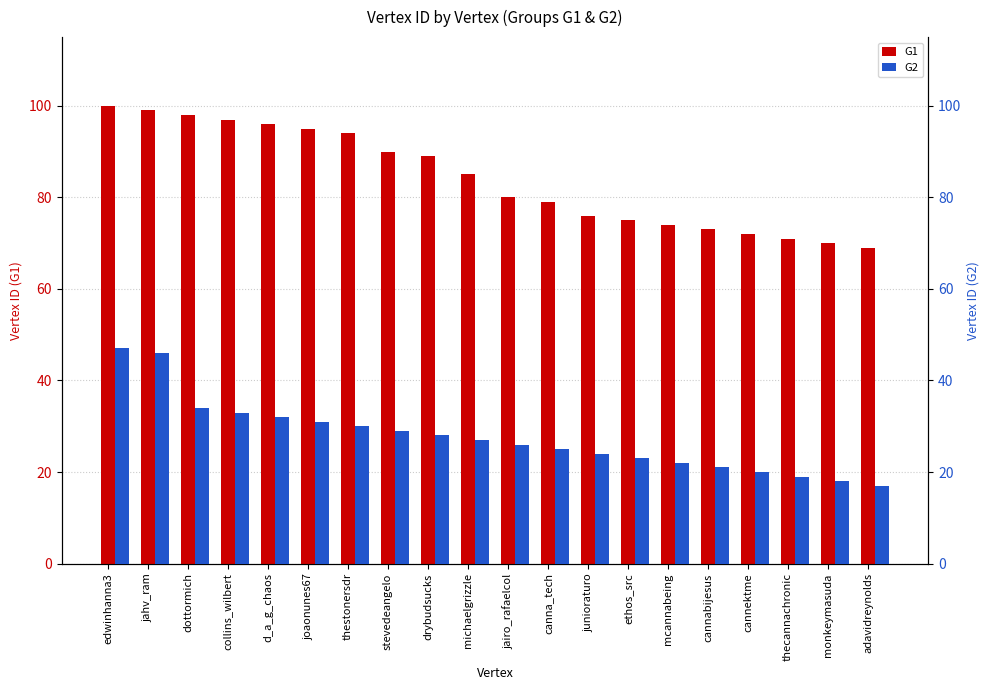

Count the number of data series in this chart.

2